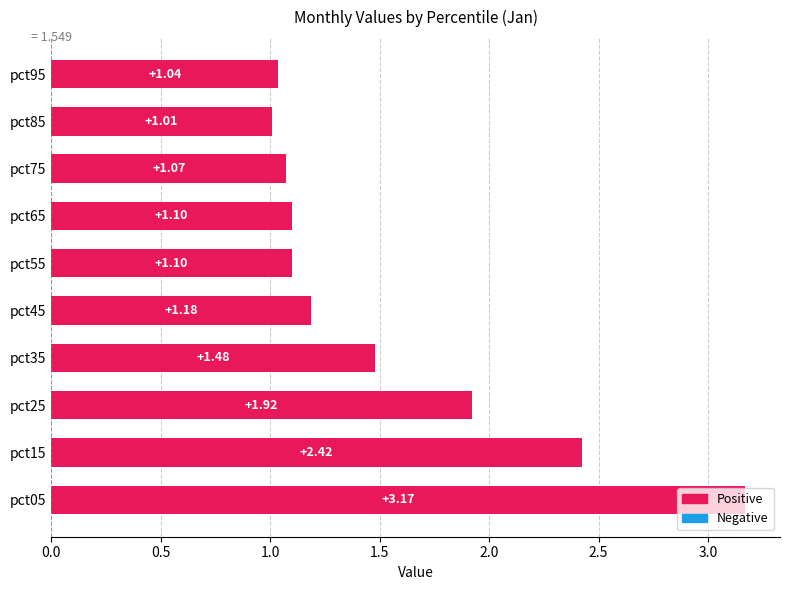

What is the ratio of the value at pct85 to the value at pct35?

0.7